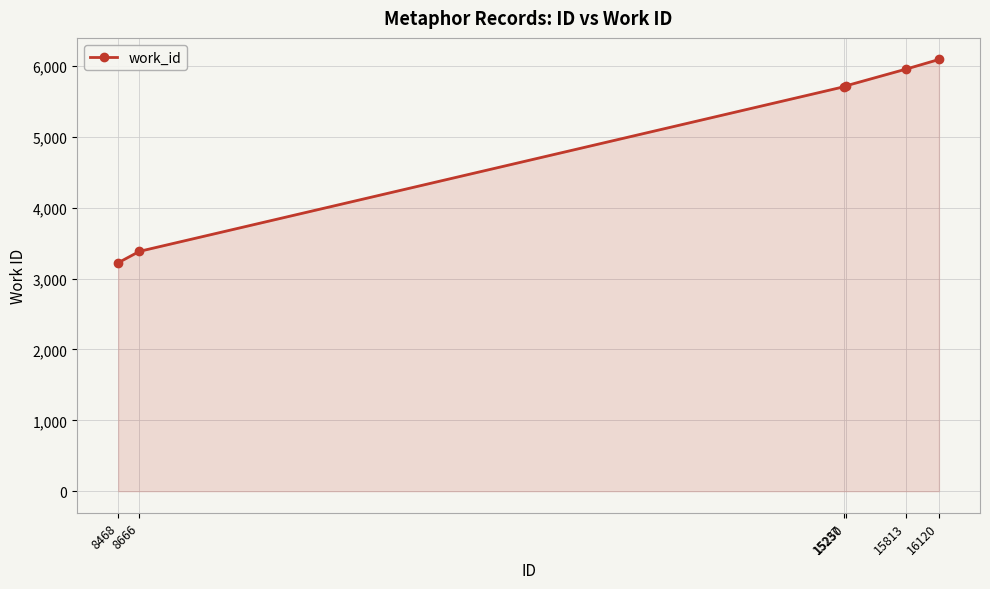

How many lines are shown in the chart?

1